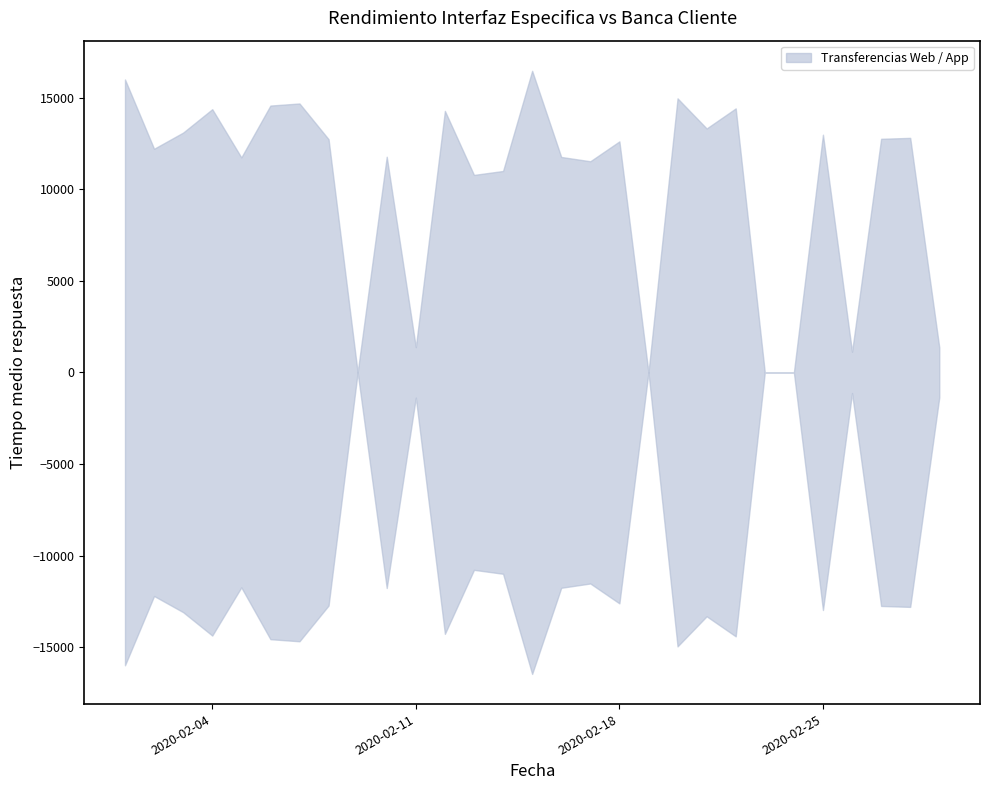

What is the value of the Transferencias Web point at the 13th from the left?

10777.0